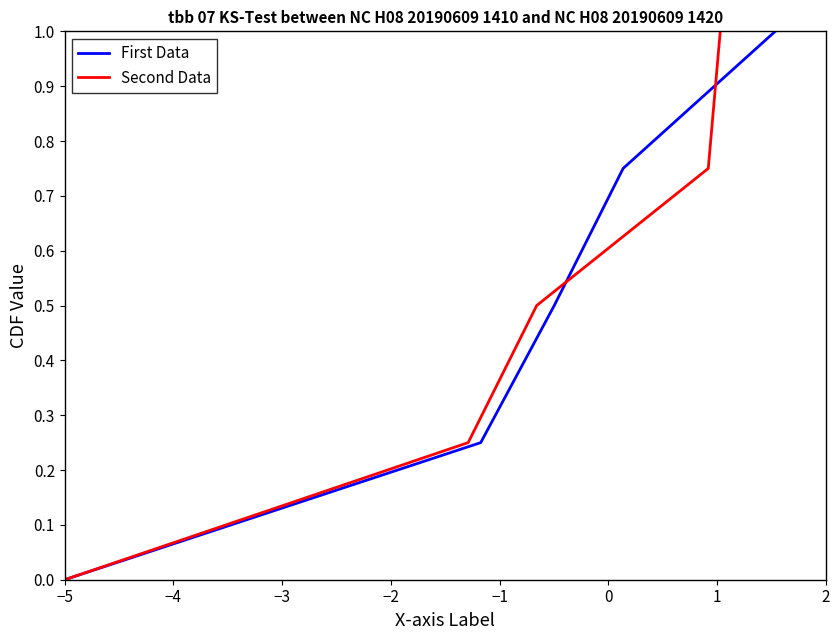

What is the difference between the maximum and minimum values in the Second Data series?

1.0